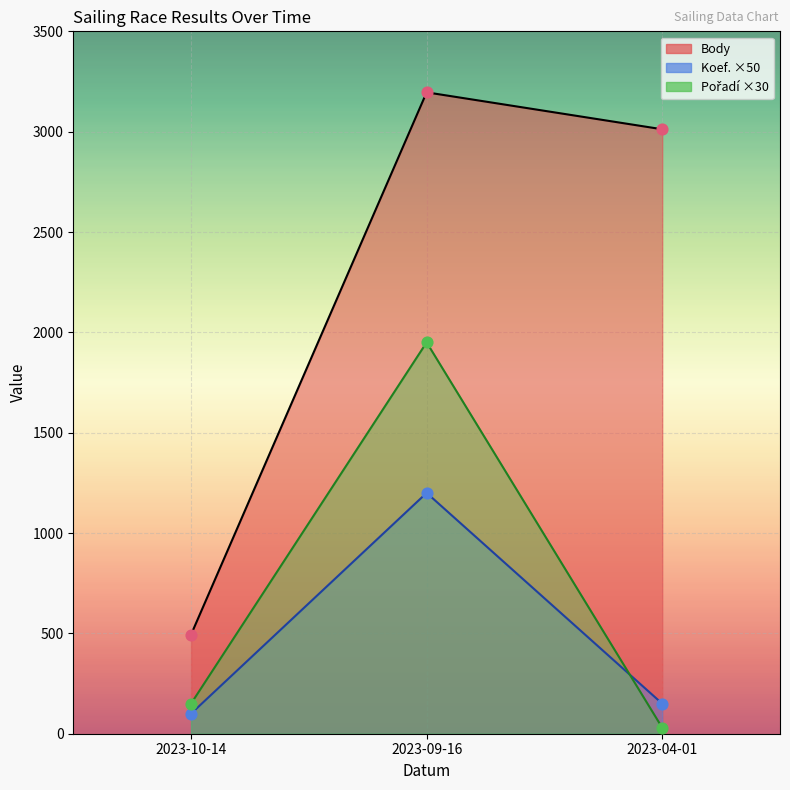

Is the value of Pořadí ×30 (line) at 2023-10-14 greater than the value of Body (line) at 2023-10-14?

No